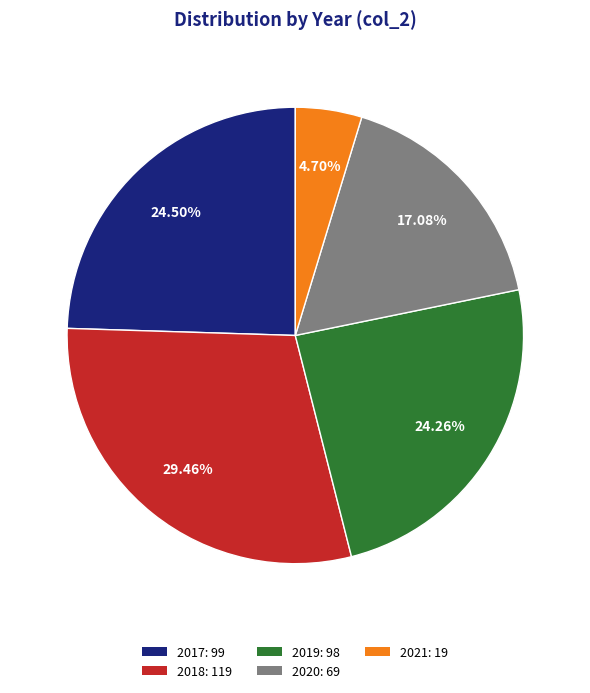

The 2021 slice represents 5% of the pie. True or false?

True